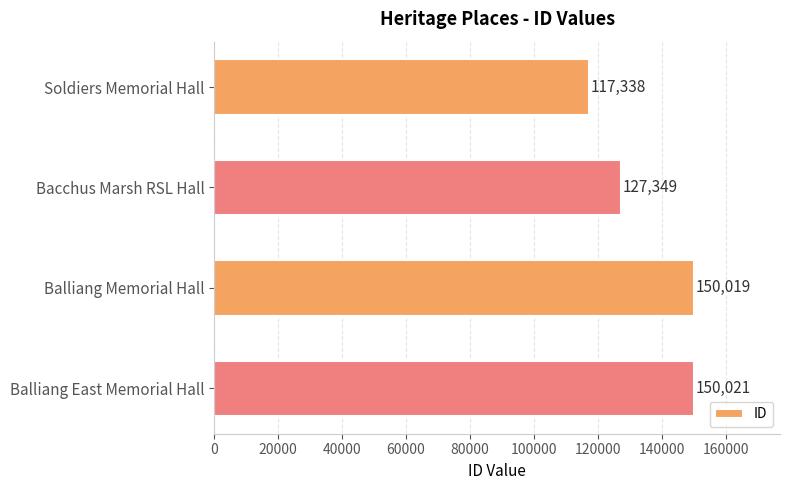

Rank the categories by value from highest to lowest.

Balliang East Memorial Hall, Balliang Memorial Hall, Bacchus Marsh RSL Hall, Soldiers Memorial Hall